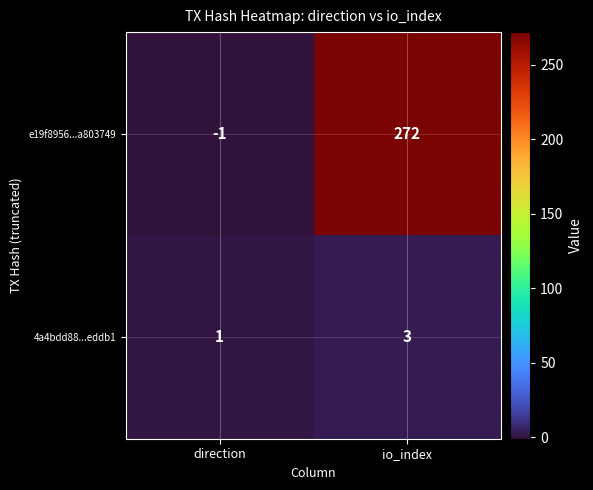

What is the maximum value for e19f8956...a803749?

272